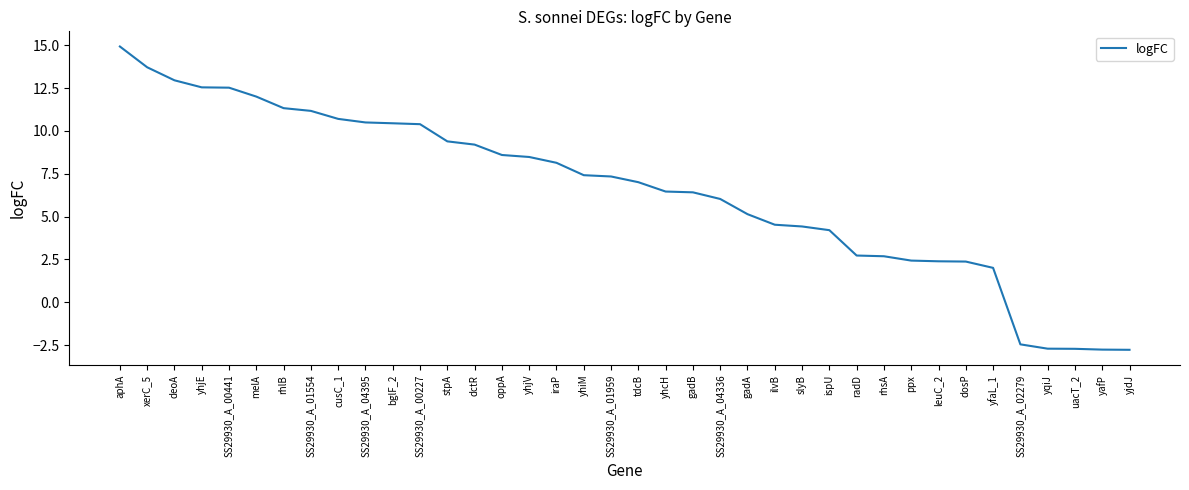

True or false: the data shows 9.2 at dctR.

True